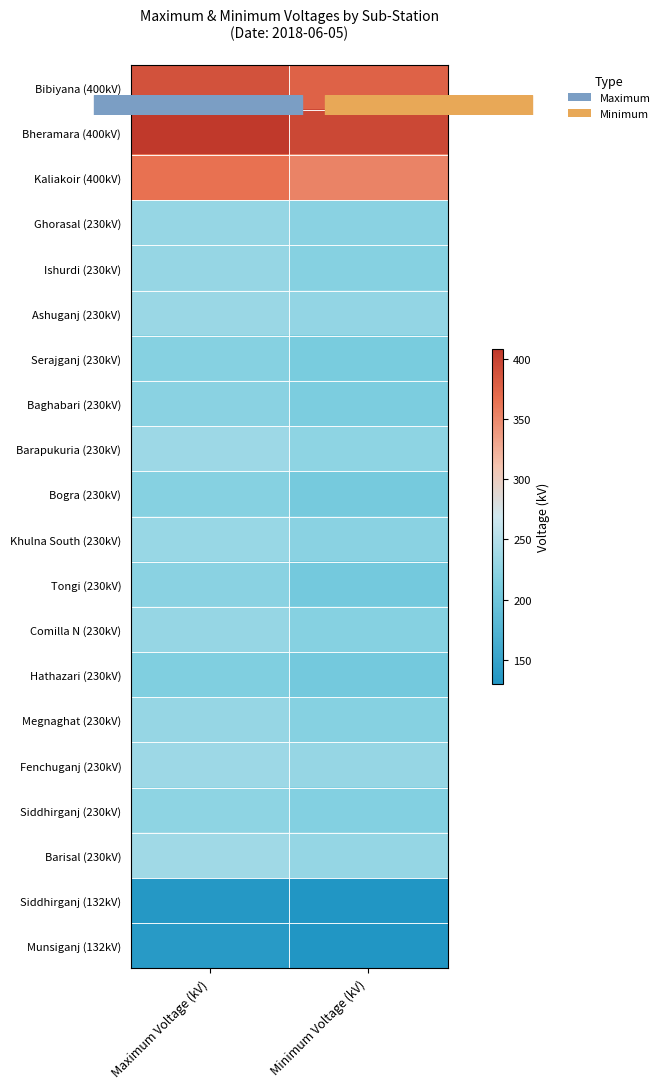

Between Minimum Voltage (kV) and Maximum Voltage (kV), which is larger?

Maximum Voltage (kV)